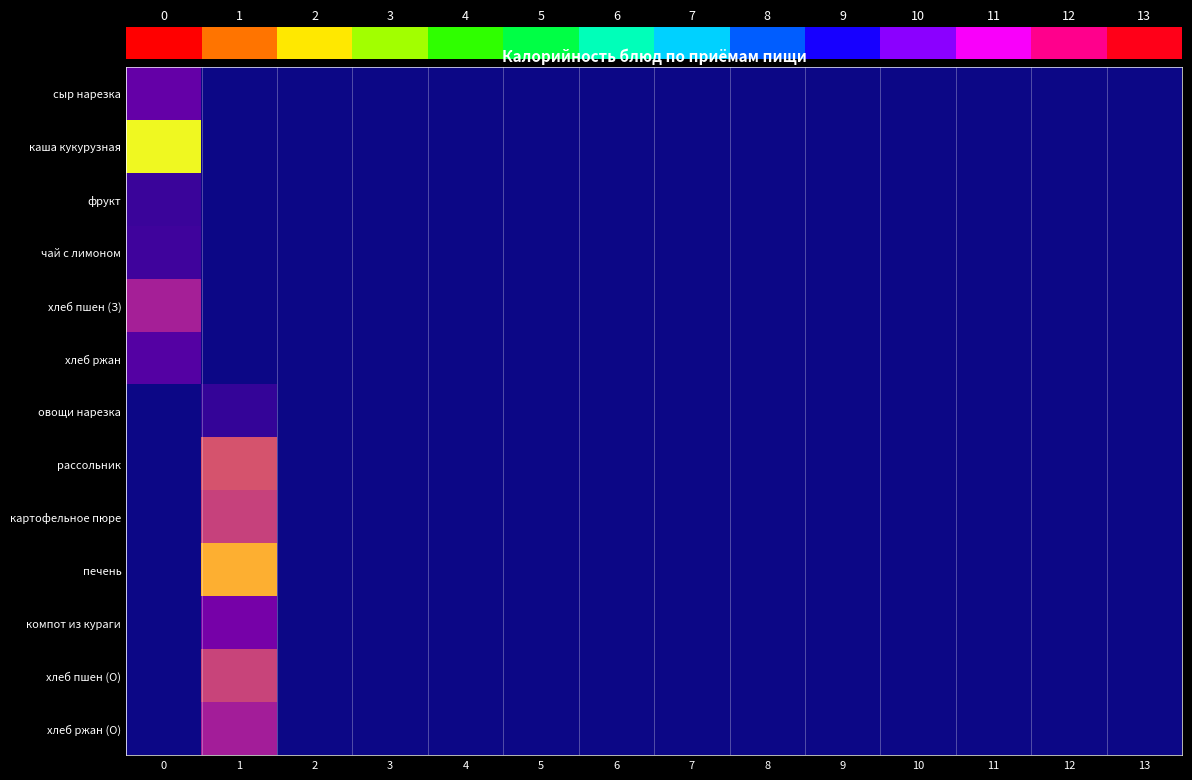

What is the average value of the фрукт series?

1.8